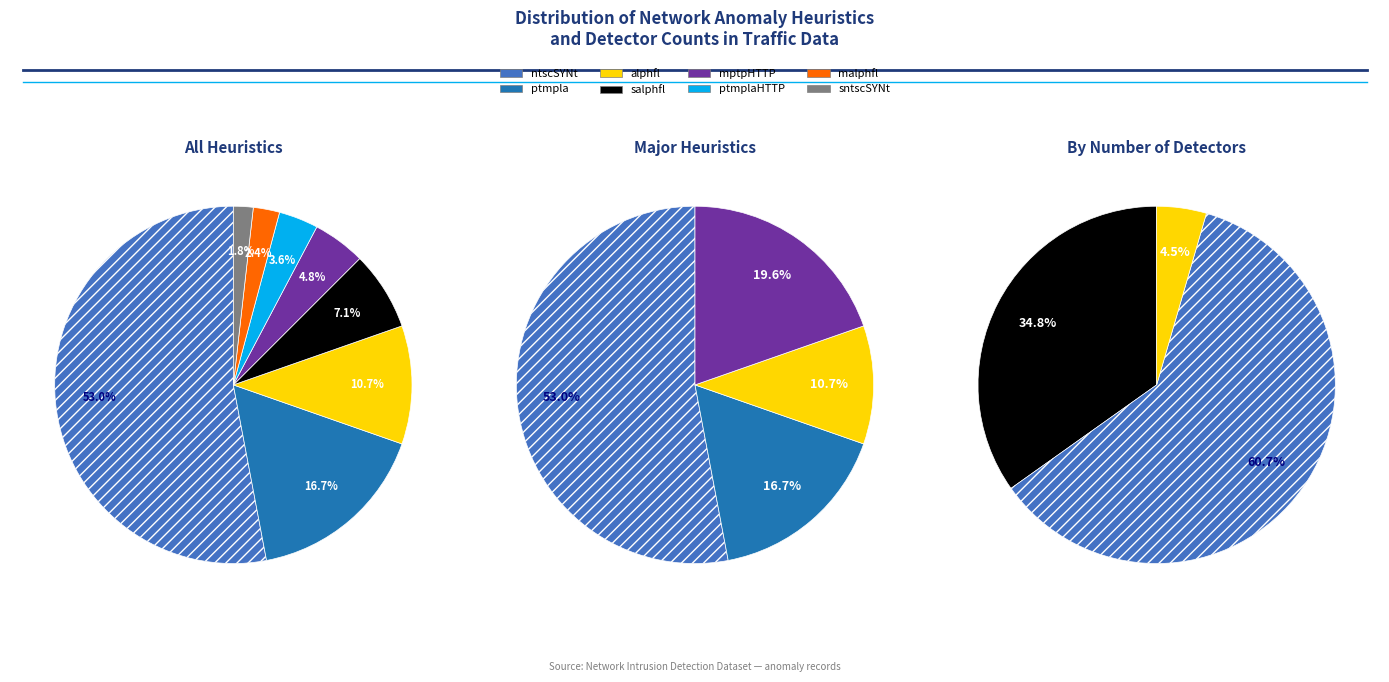

Which slice is the largest?

ntscSYNt